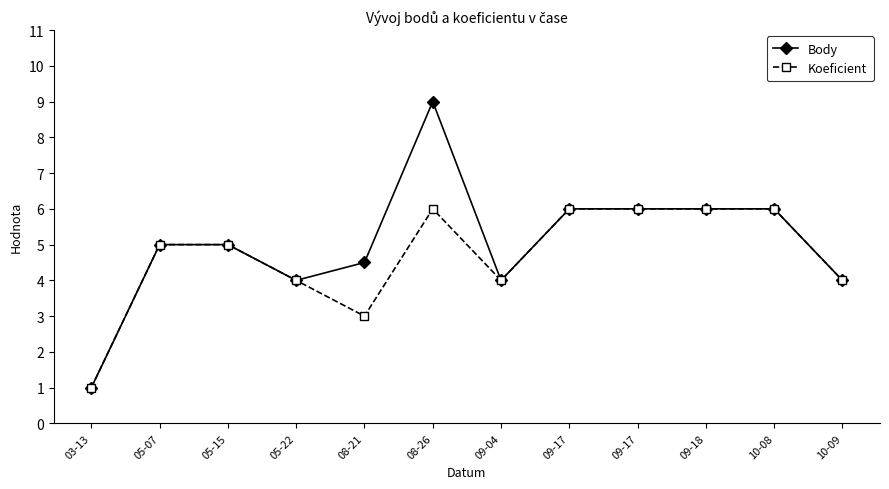

What is the difference between the maximum and second lowest values in the Koeficient series?

3.0